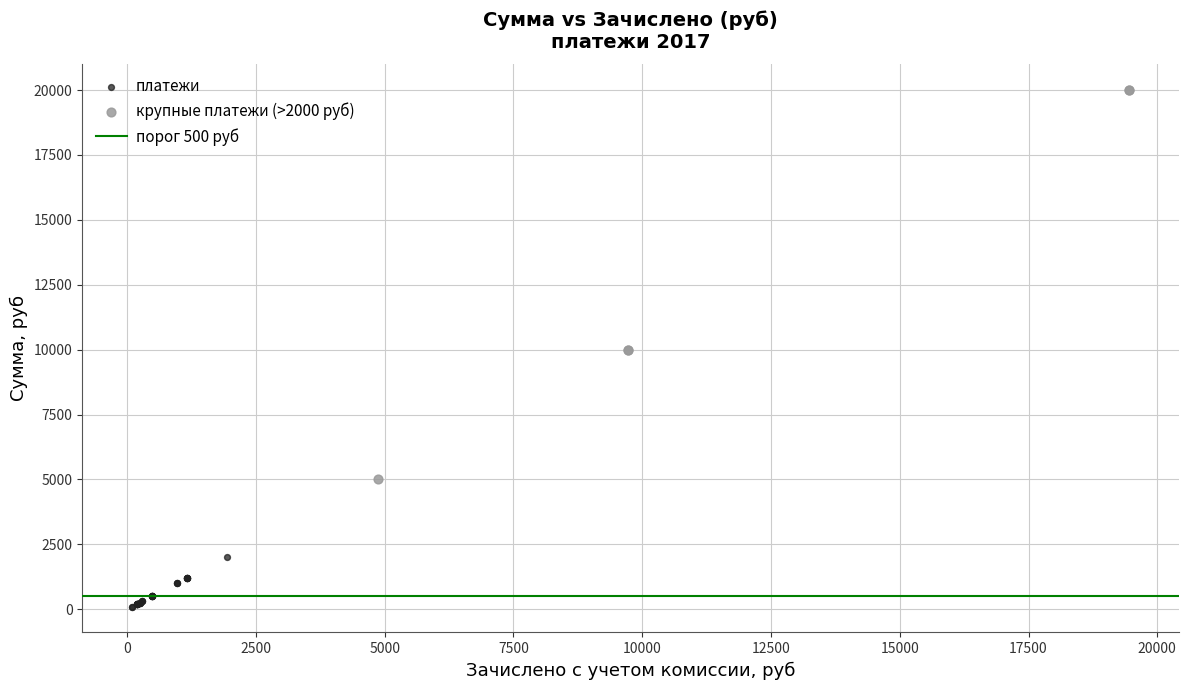

Which series contains the highest Y value?

крупные платежи (>2000 руб)